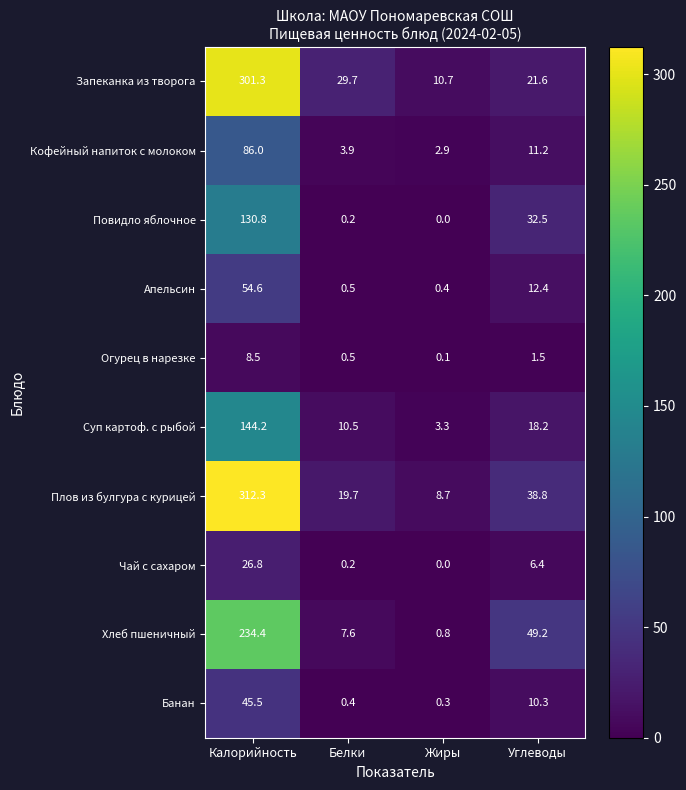

The Банан series shows 67.0 at Калорийность. True or false?

False